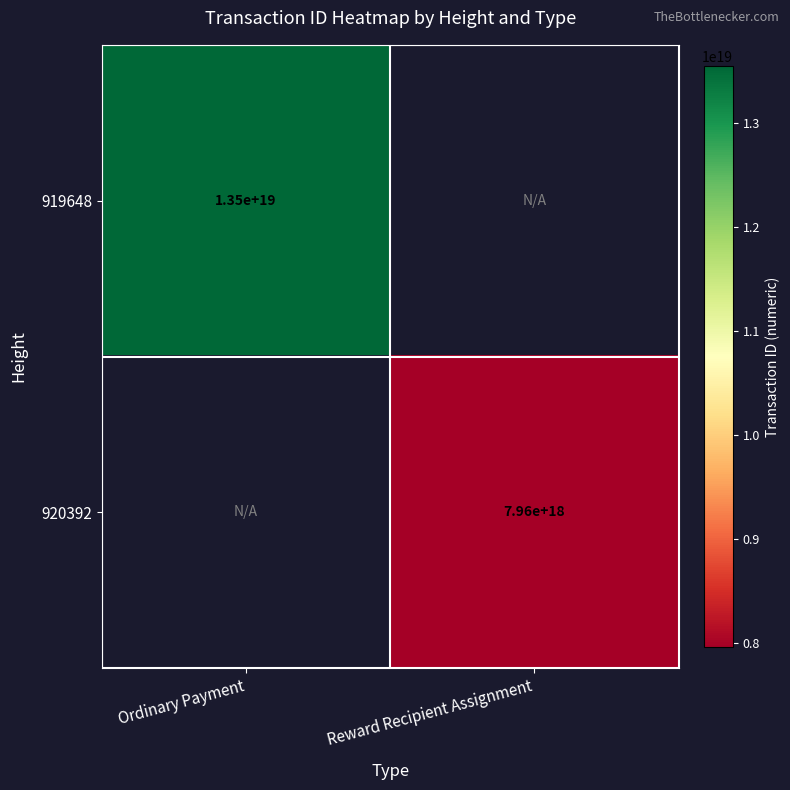

How many distinct data groups are displayed?

2